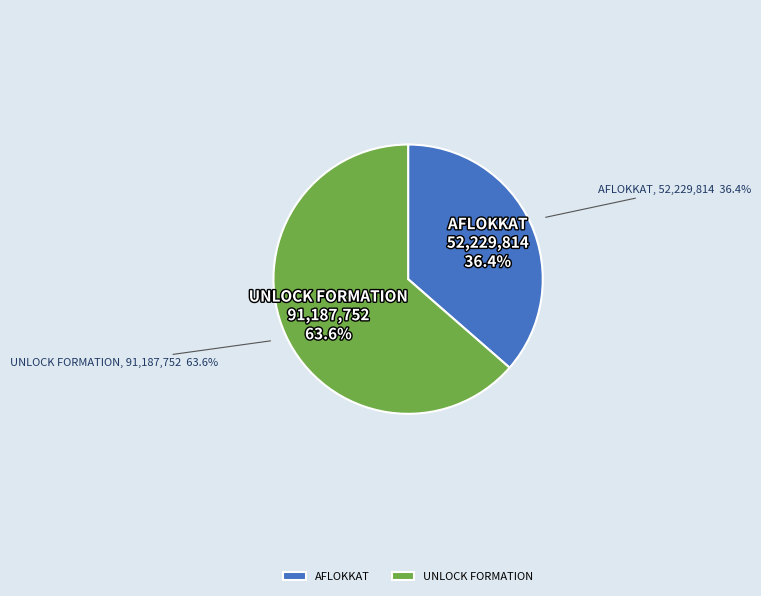

Count the number of slices in the pie.

2